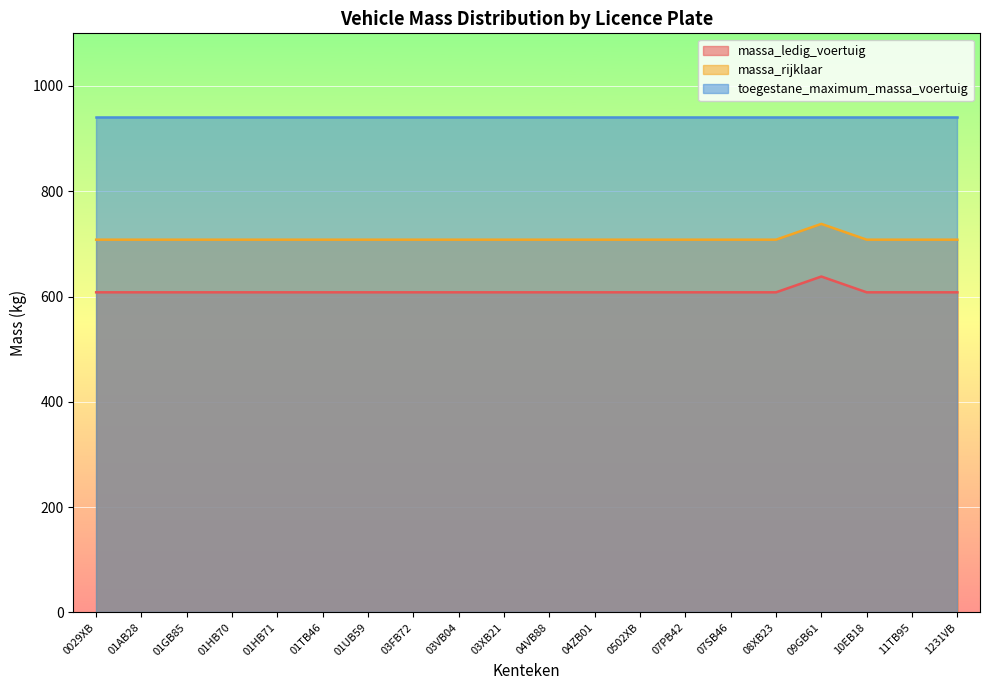

True or false: toegestane_maximum_massa_voertuig and massa_rijklaar cross at least once.

False